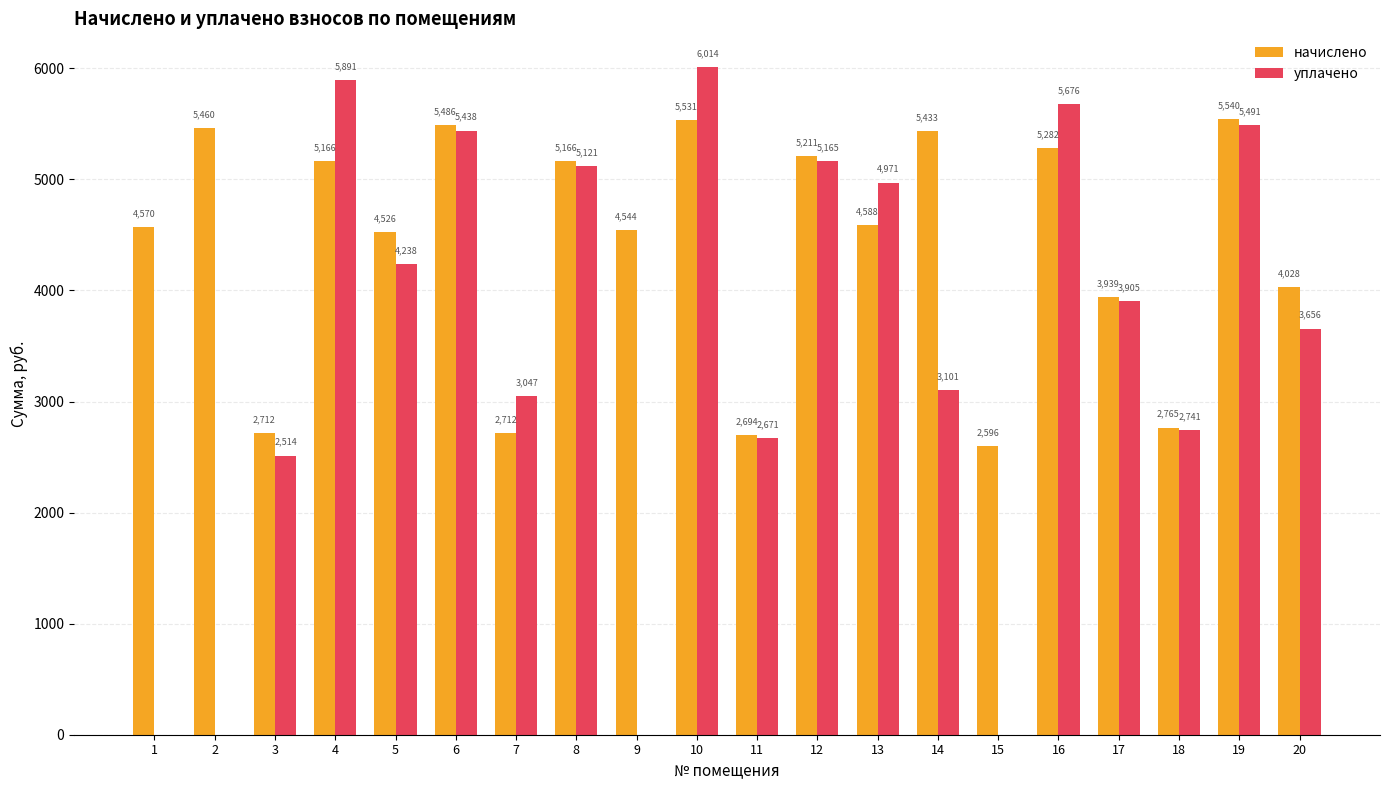

Are the bars grouped side by side (vs. stacked)?

Yes